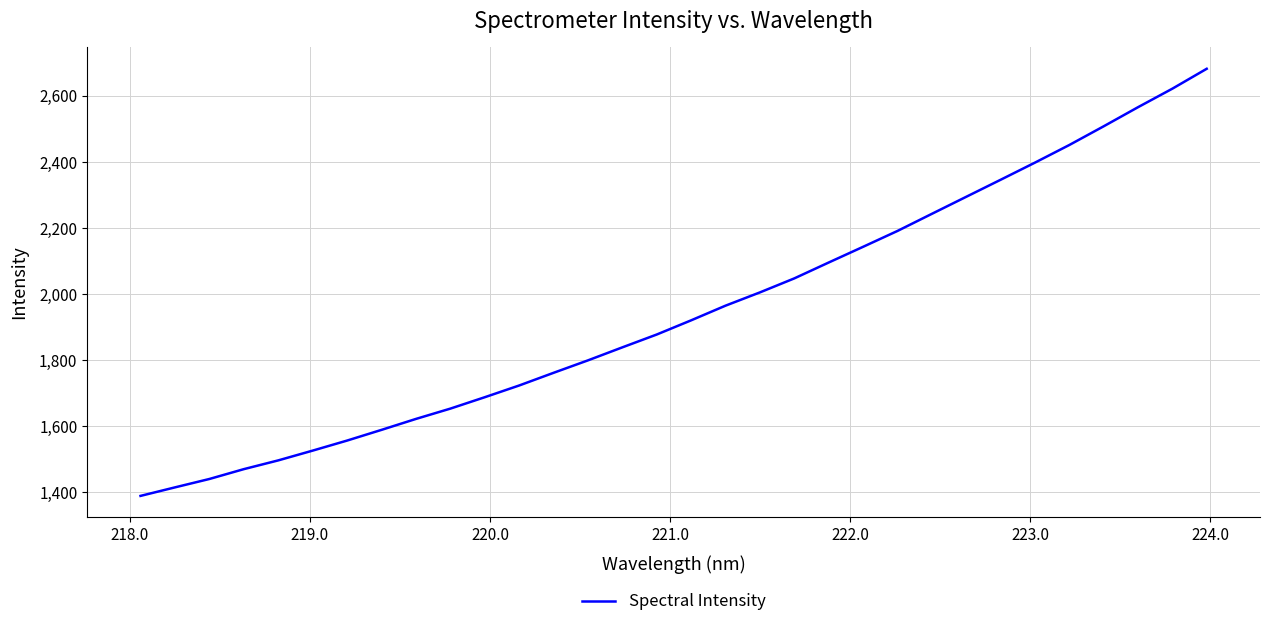

What is the minimum value shown in the chart?

1389.6